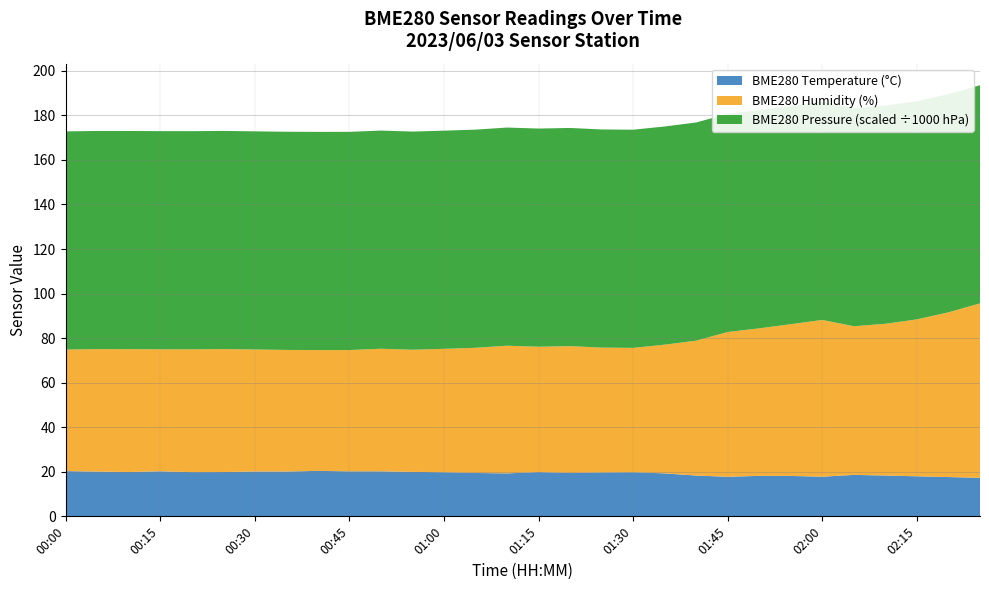

What is the minimum value for BME280 Temperature (°C)?

17.3